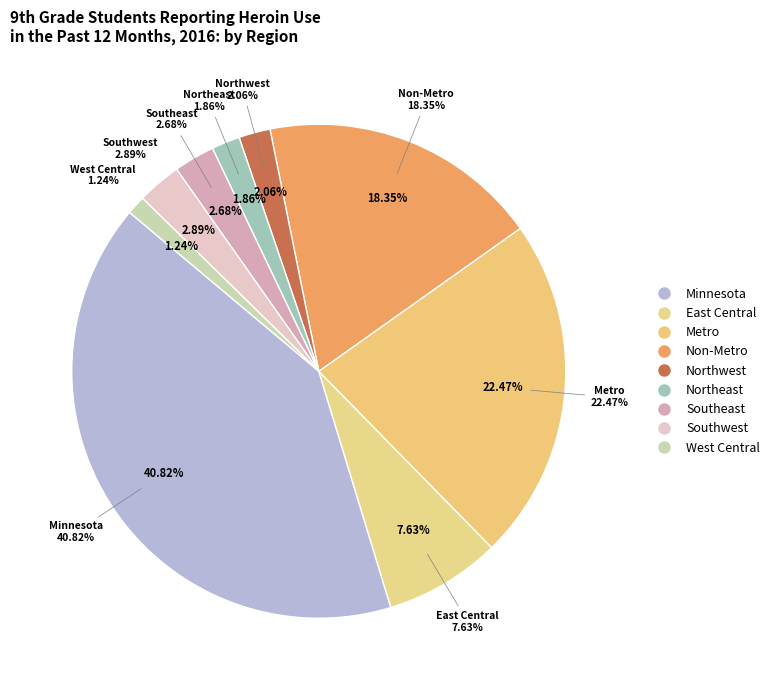

Does Non-Metro represent more than half of the total?

No